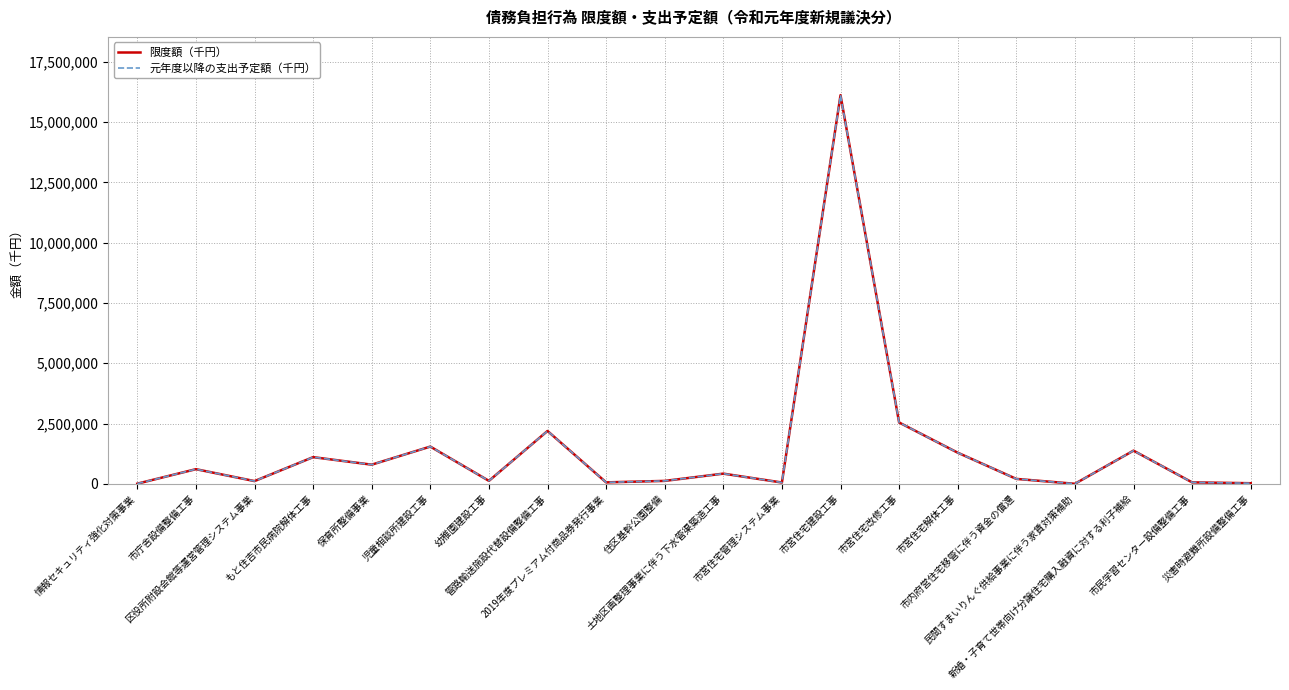

Is this an area chart (filled region under the line)?

No